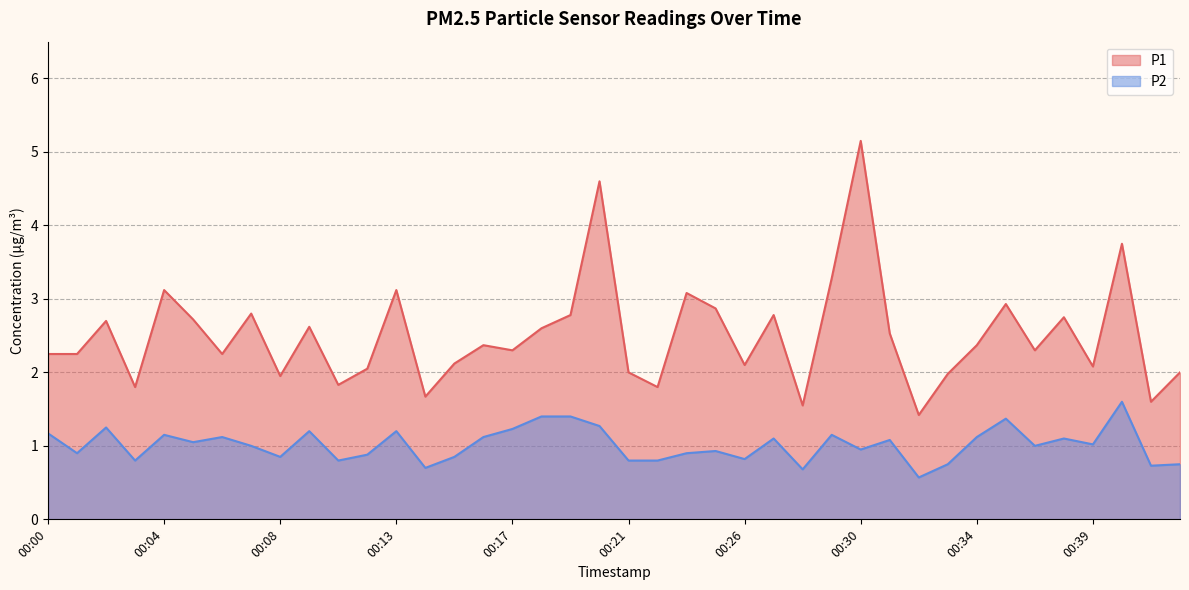

Which series has the widest spread of values?

P1